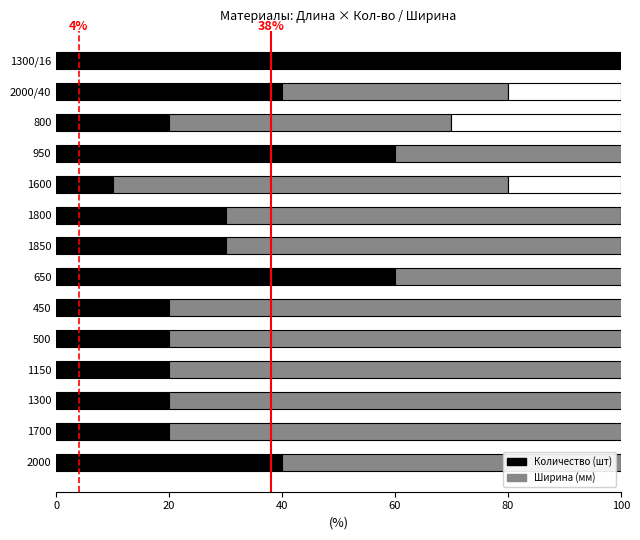

What is the average value of the Количество (шт) series?

35